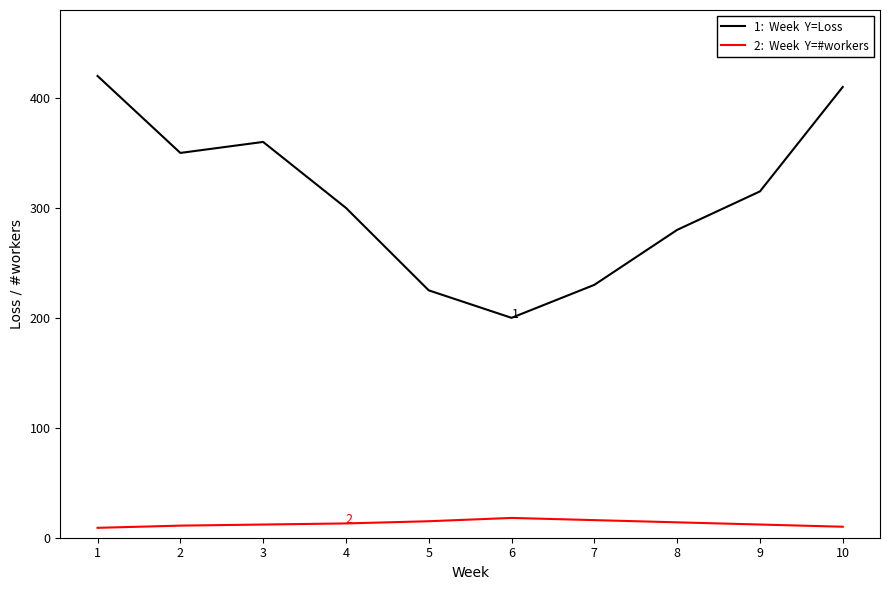

What is the difference between the highest and lowest values at 8?

266